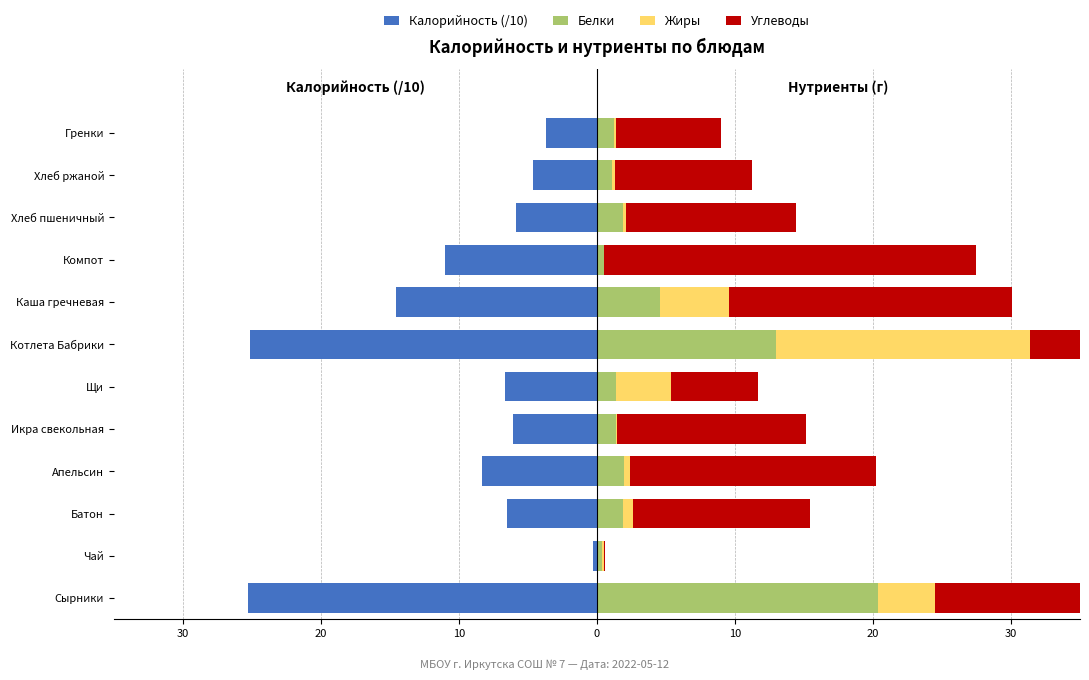

Is the value of Углеводы at 0 greater than the value of Белки at 30?

No